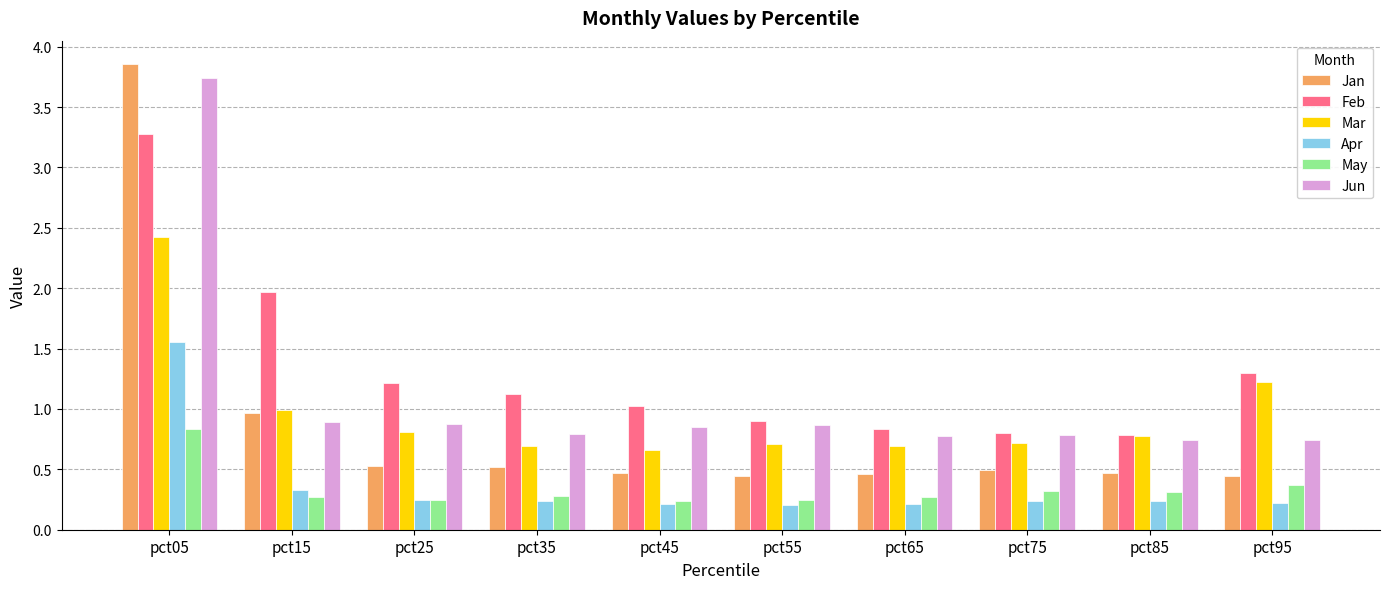

What is the total value across all series at pct35?

3.6